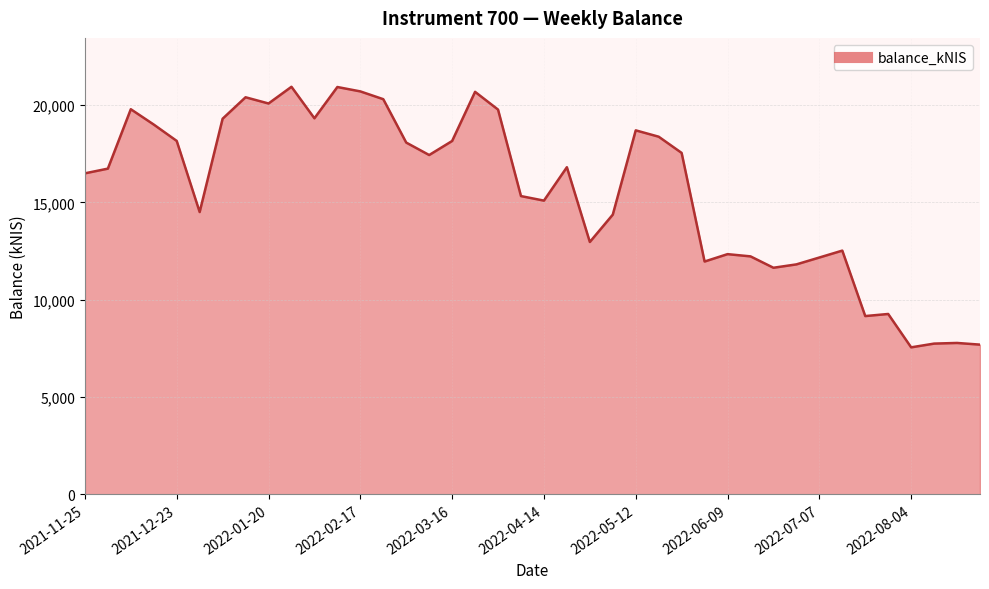

What is the difference between the maximum and minimum values?

13387.4